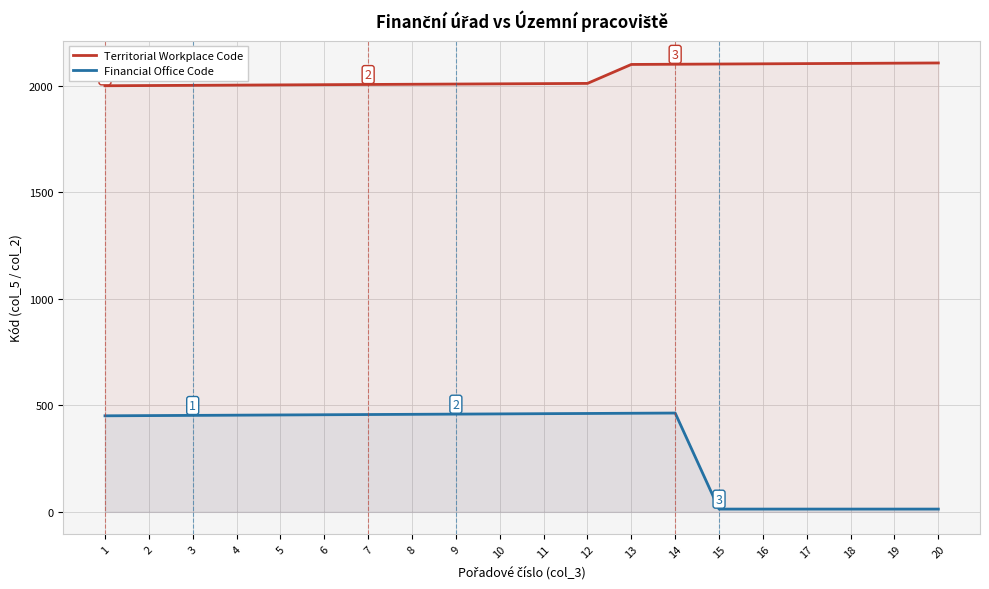

What are all the series names shown in the legend?

Territorial Workplace Code, Financial Office Code